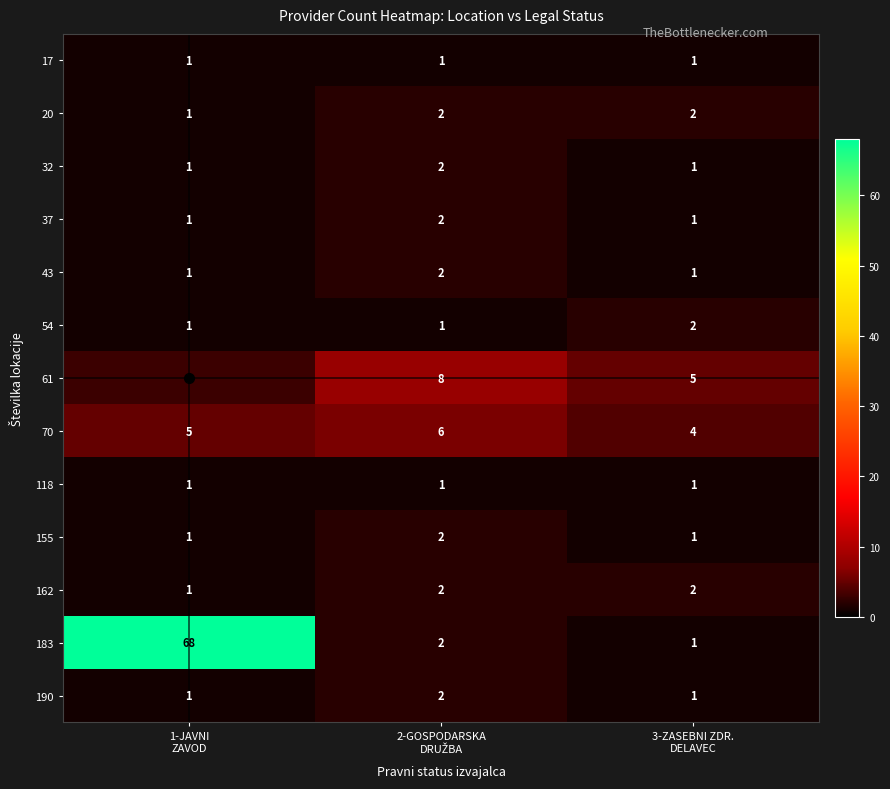

What is the sum of all 190 values?

4